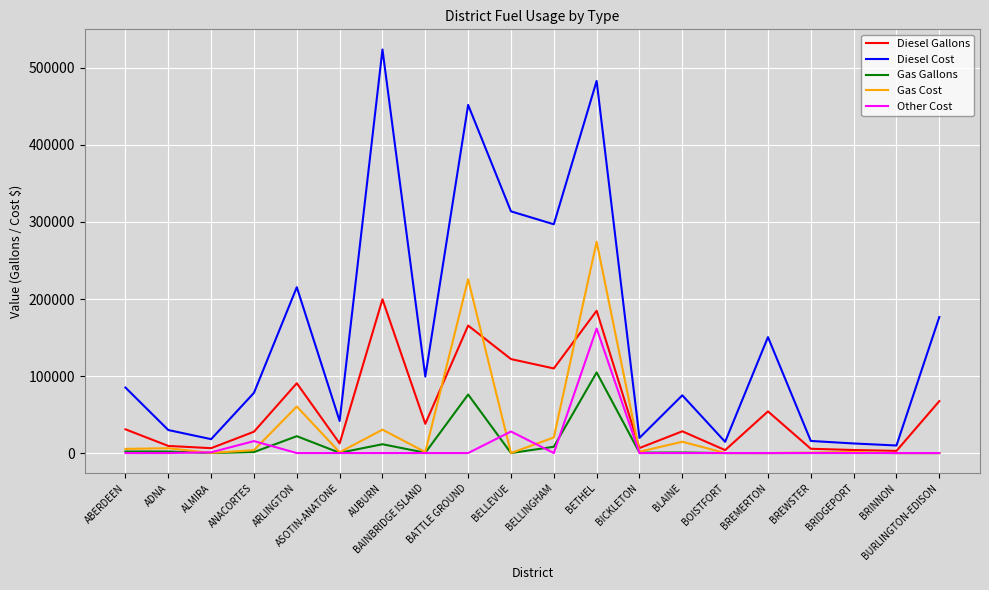

In Gas Gallons, how many points are higher than both neighbors (excluding endpoints)?

6